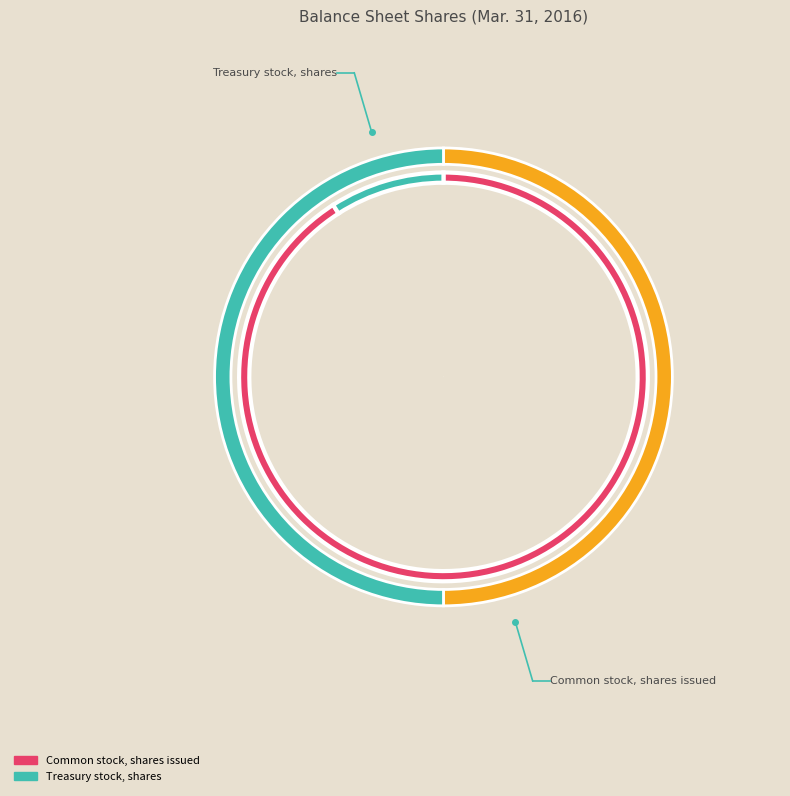

What is the largest slice in the pie chart?

Common stock, shares issued